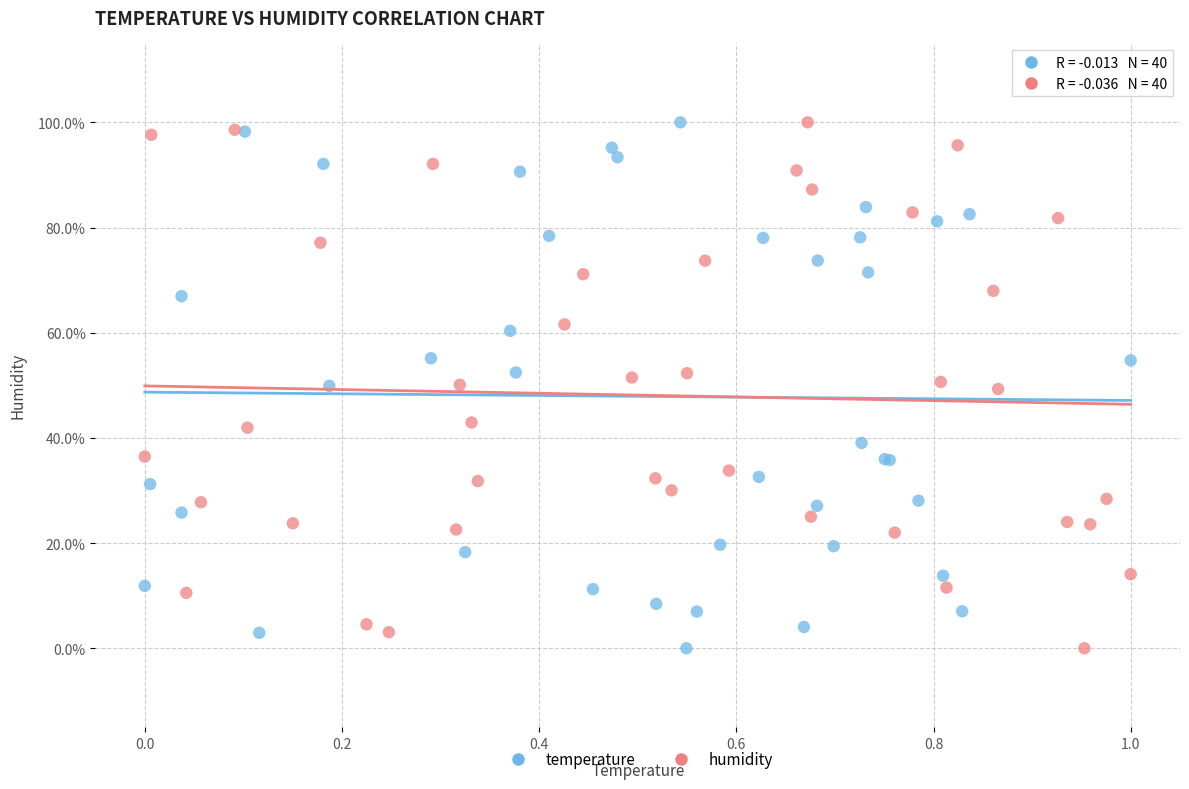

What are all the series names shown in the legend?

temperature, humidity